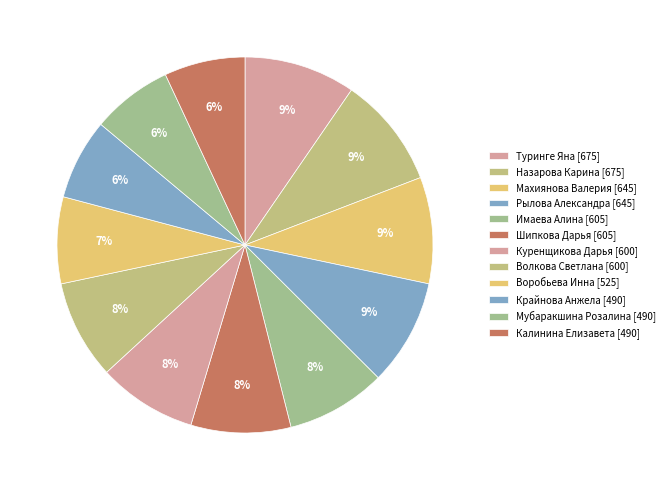

Is the sum of Воробьева Инна and Крайнова Анжела greater than half?

No